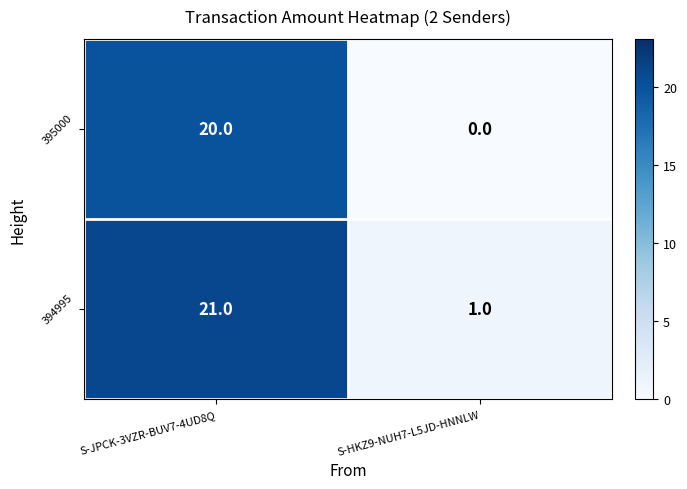

Rank the series by their average value, from highest to lowest.

394995, 395000